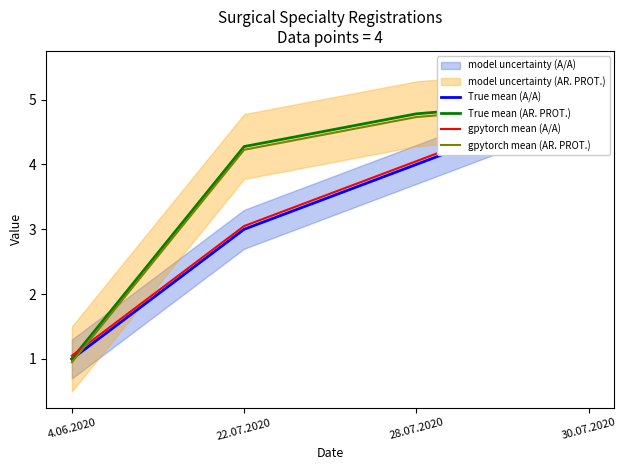

The value of True mean (A/A) at 22.07.2020 is 3.0. True or false?

True